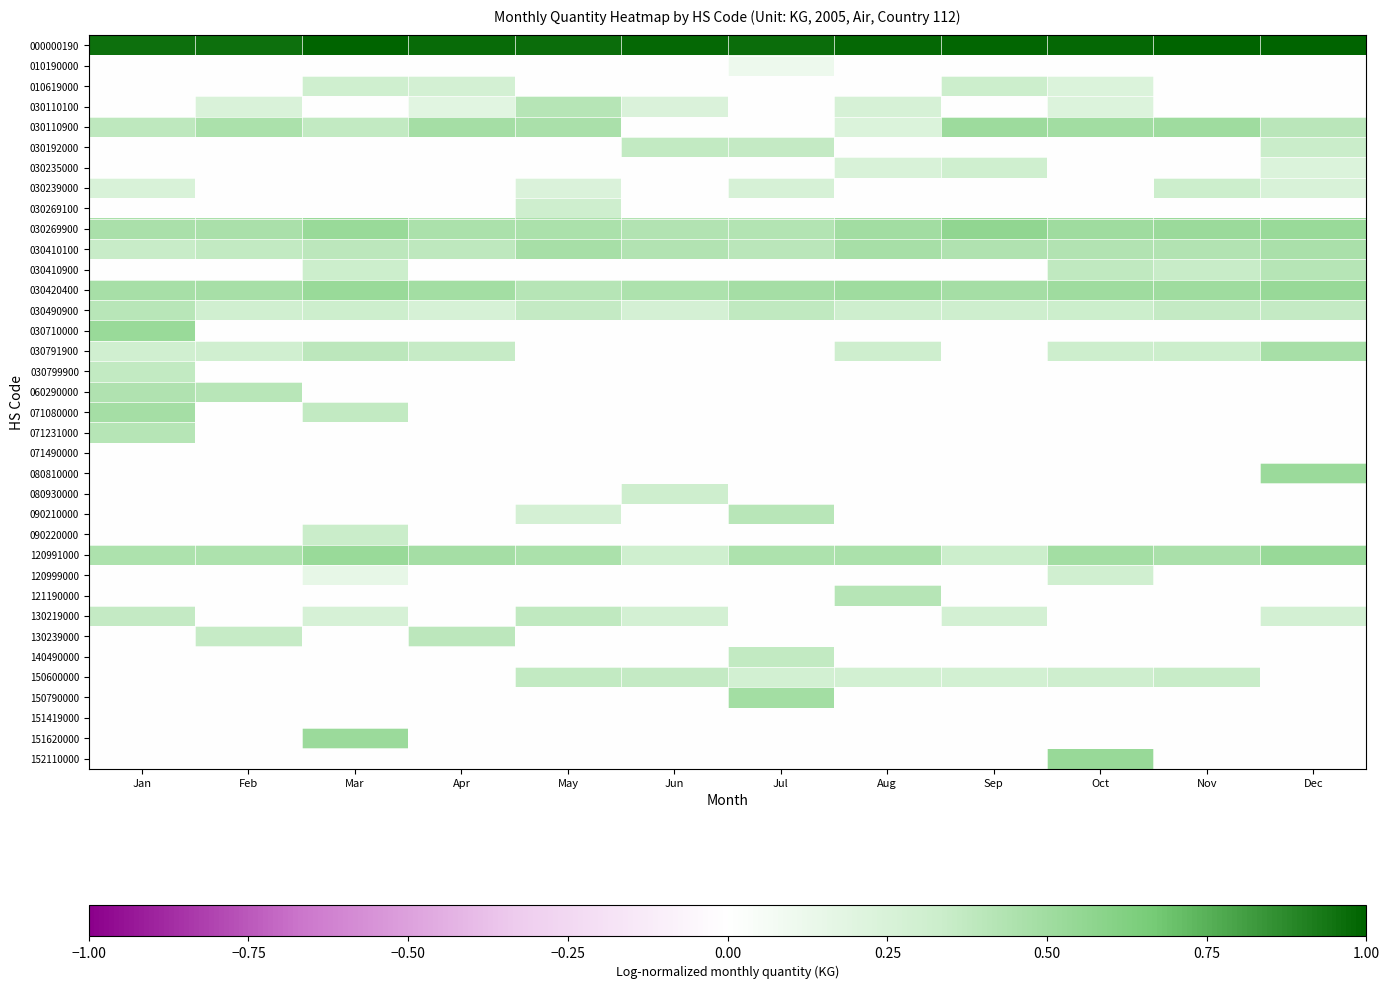

Which series changed the most between Jan and Mar?

030710000